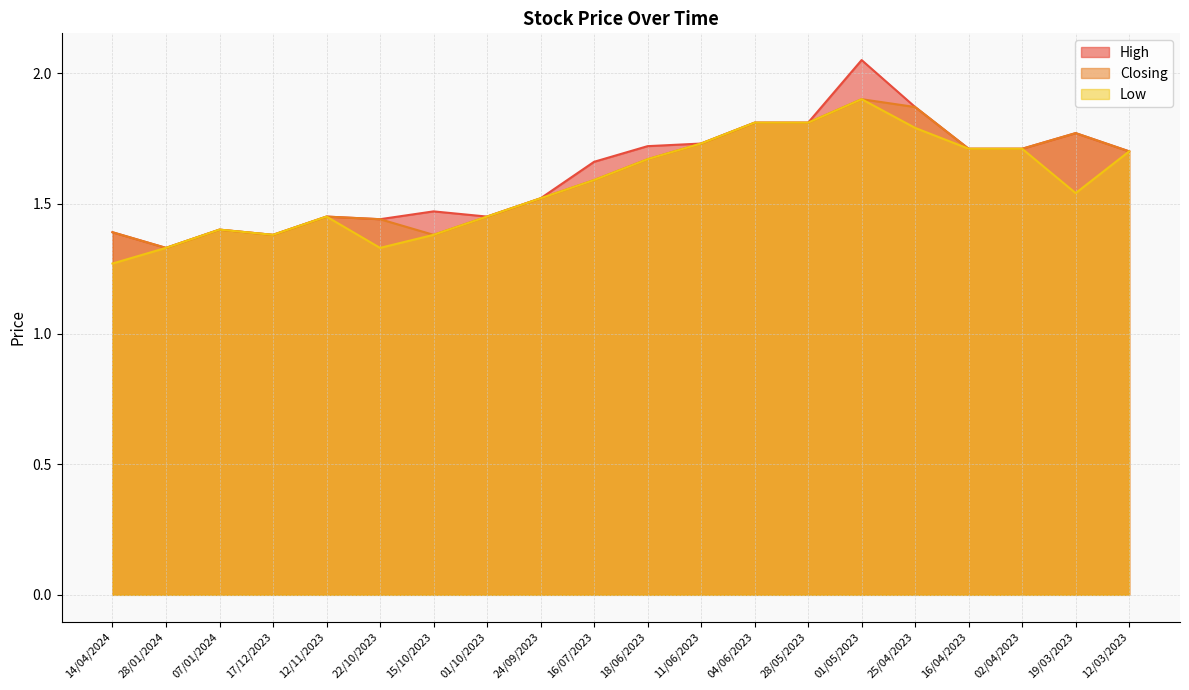

Reading left to right, transcribe all the data shown in this chart.

High: 14/04/2024=1.4	28/01/2024=1.3	07/01/2024=1.4	17/12/2023=1.4	12/11/2023=1.4	22/10/2023=1.4	15/10/2023=1.5	01/10/2023=1.4	24/09/2023=1.5	16/07/2023=1.7	18/06/2023=1.7	11/06/2023=1.7	04/06/2023=1.8	28/05/2023=1.8	01/05/2023=2.0	25/04/2023=1.9	16/04/2023=1.7	02/04/2023=1.7	19/03/2023=1.8	12/03/2023=1.7
Closing: 14/04/2024=1.4	28/01/2024=1.3	07/01/2024=1.4	17/12/2023=1.4	12/11/2023=1.4	22/10/2023=1.4	15/10/2023=1.4	01/10/2023=1.4	24/09/2023=1.5	16/07/2023=1.6	18/06/2023=1.7	11/06/2023=1.7	04/06/2023=1.8	28/05/2023=1.8	01/05/2023=1.9	25/04/2023=1.9	16/04/2023=1.7	02/04/2023=1.7	19/03/2023=1.8	12/03/2023=1.7
Low: 14/04/2024=1.3	28/01/2024=1.3	07/01/2024=1.4	17/12/2023=1.4	12/11/2023=1.4	22/10/2023=1.3	15/10/2023=1.4	01/10/2023=1.4	24/09/2023=1.5	16/07/2023=1.6	18/06/2023=1.7	11/06/2023=1.7	04/06/2023=1.8	28/05/2023=1.8	01/05/2023=1.9	25/04/2023=1.8	16/04/2023=1.7	02/04/2023=1.7	19/03/2023=1.5	12/03/2023=1.7